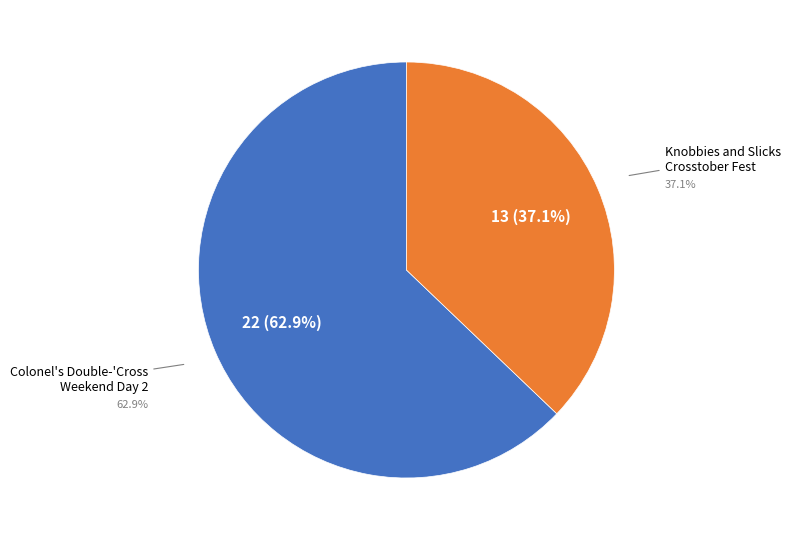

What is the smallest slice in the pie chart?

Knobbies and Slicks Crosstober Fest